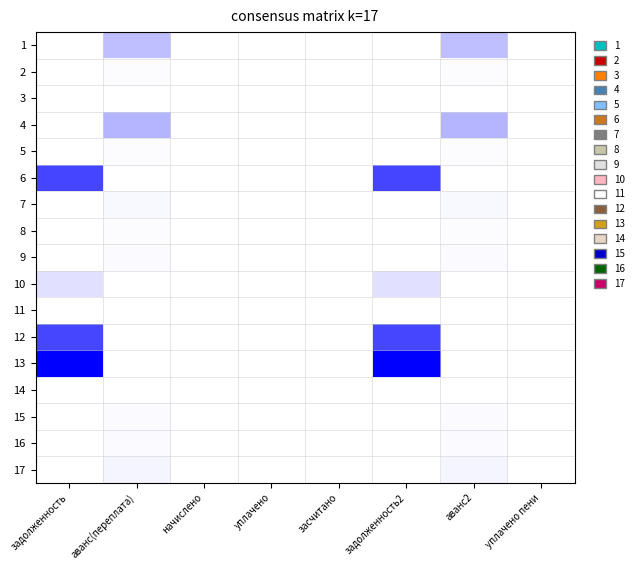

Reading right to left, what are all the values shown in this chart?

1: уплачено пени=0.0	аванс2=0.3	задолженность2=0.0	засчитано=0.0	уплачено=0.0	начислено=0.0	аванс(переплата)=0.3	задолженность=0.0
2: уплачено пени=0.0	аванс2=0.0	задолженность2=0.0	засчитано=0.0	уплачено=0.0	начислено=0.0	аванс(переплата)=0.0	задолженность=0.0
3: уплачено пени=0.0	аванс2=0.0	задолженность2=0.0	засчитано=0.0	уплачено=0.0	начислено=0.0	аванс(переплата)=0.0	задолженность=0.0
4: уплачено пени=0.0	аванс2=0.3	задолженность2=0.0	засчитано=0.0	уплачено=0.0	начислено=0.0	аванс(переплата)=0.3	задолженность=0.0
5: уплачено пени=0.0	аванс2=0.0	задолженность2=0.0	засчитано=0.0	уплачено=0.0	начислено=0.0	аванс(переплата)=0.0	задолженность=0.0
6: уплачено пени=0.0	аванс2=0.0	задолженность2=0.7	засчитано=0.0	уплачено=0.0	начислено=0.0	аванс(переплата)=0.0	задолженность=0.7
7: уплачено пени=0.0	аванс2=0.0	задолженность2=0.0	засчитано=0.0	уплачено=0.0	начислено=0.0	аванс(переплата)=0.0	задолженность=0.0
8: уплачено пени=0.0	аванс2=0.0	задолженность2=0.0	засчитано=0.0	уплачено=0.0	начислено=0.0	аванс(переплата)=0.0	задолженность=0.0
9: уплачено пени=0.0	аванс2=0.0	задолженность2=0.0	засчитано=0.0	уплачено=0.0	начислено=0.0	аванс(переплата)=0.0	задолженность=0.0
10: уплачено пени=0.0	аванс2=0.0	задолженность2=0.1	засчитано=0.0	уплачено=0.0	начислено=0.0	аванс(переплата)=0.0	задолженность=0.1
11: уплачено пени=0.0	аванс2=0.0	задолженность2=0.0	засчитано=0.0	уплачено=0.0	начислено=0.0	аванс(переплата)=0.0	задолженность=0.0
12: уплачено пени=0.0	аванс2=0.0	задолженность2=0.7	засчитано=0.0	уплачено=0.0	начислено=0.0	аванс(переплата)=0.0	задолженность=0.7
13: уплачено пени=0.0	аванс2=0.0	задолженность2=1.0	засчитано=0.0	уплачено=0.0	начислено=0.0	аванс(переплата)=0.0	задолженность=1.0
14: уплачено пени=0.0	аванс2=0.0	задолженность2=0.0	засчитано=0.0	уплачено=0.0	начислено=0.0	аванс(переплата)=0.0	задолженность=0.0
15: уплачено пени=0.0	аванс2=0.0	задолженность2=0.0	засчитано=0.0	уплачено=0.0	начислено=0.0	аванс(переплата)=0.0	задолженность=0.0
16: уплачено пени=0.0	аванс2=0.0	задолженность2=0.0	засчитано=0.0	уплачено=0.0	начислено=0.0	аванс(переплата)=0.0	задолженность=0.0
17: уплачено пени=0.0	аванс2=0.0	задолженность2=0.0	засчитано=0.0	уплачено=0.0	начислено=0.0	аванс(переплата)=0.0	задолженность=0.0